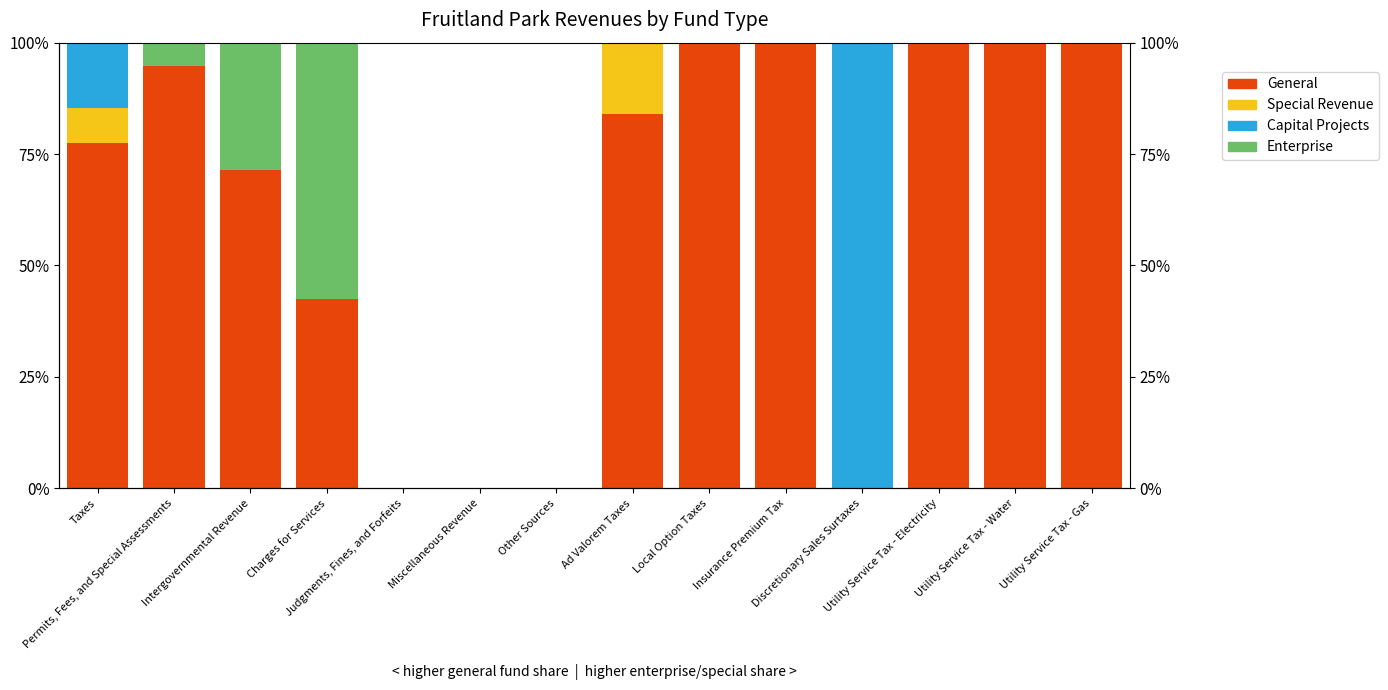

Between Local Option Taxes and Utility Service Tax - Gas, which series saw the biggest shift?

General